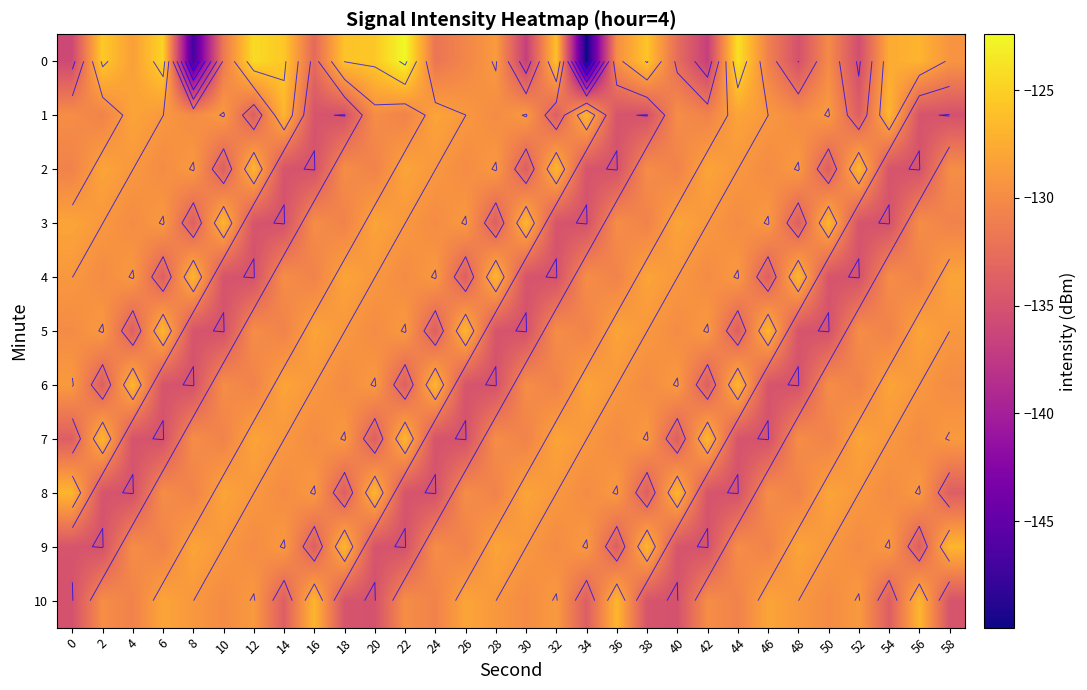

The 4 series shows -129.0 at 40. True or false?

True